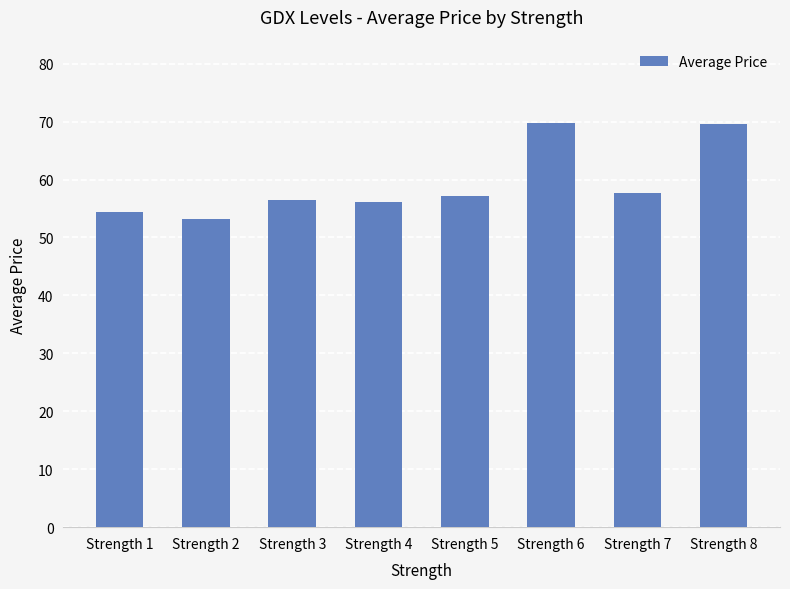

The chart shows a value of 56.2 at Strength 4. True or false?

True